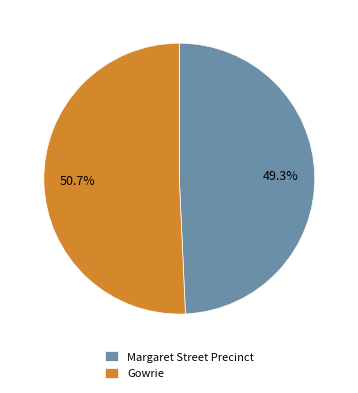

Approximately how many times larger is the value at Margaret Street Precinct compared to Gowrie?

1.0